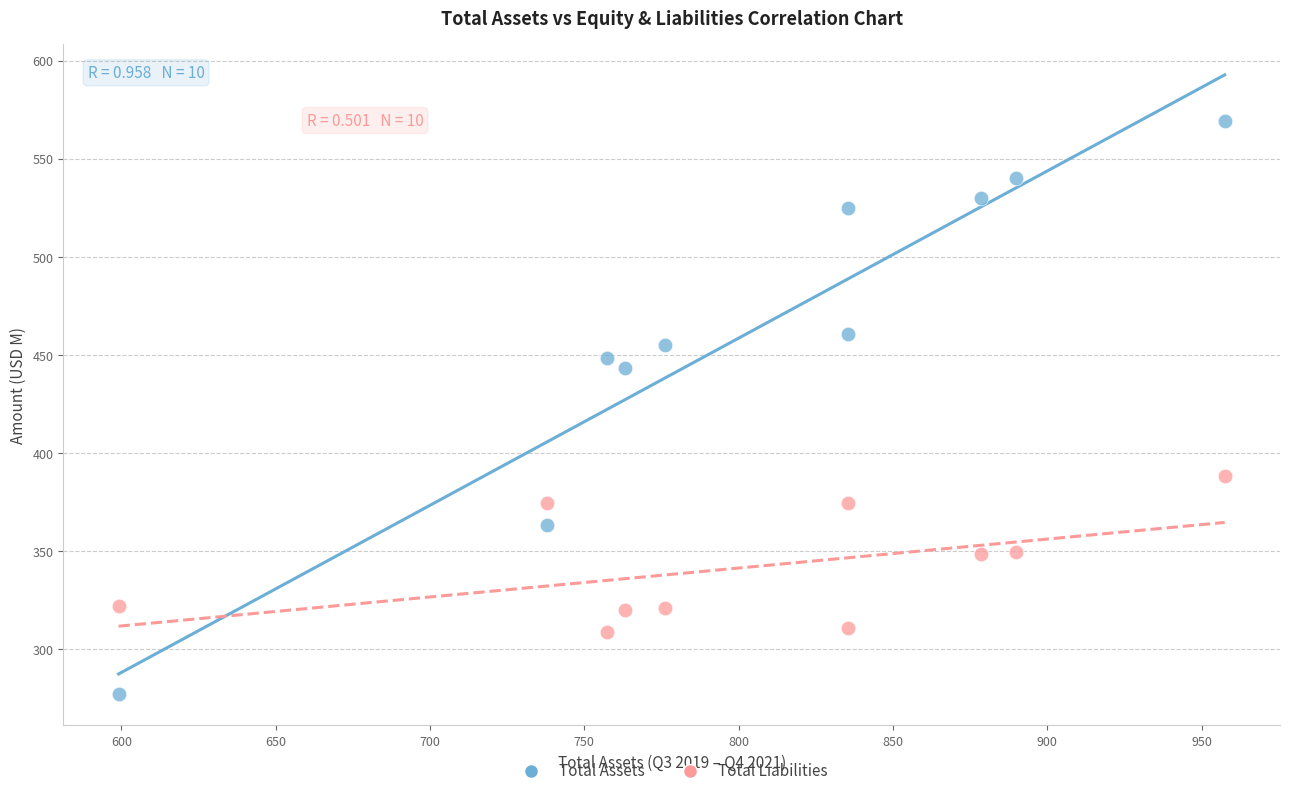

Across all data points, what is the range of Y values (max minus min)?

292.3